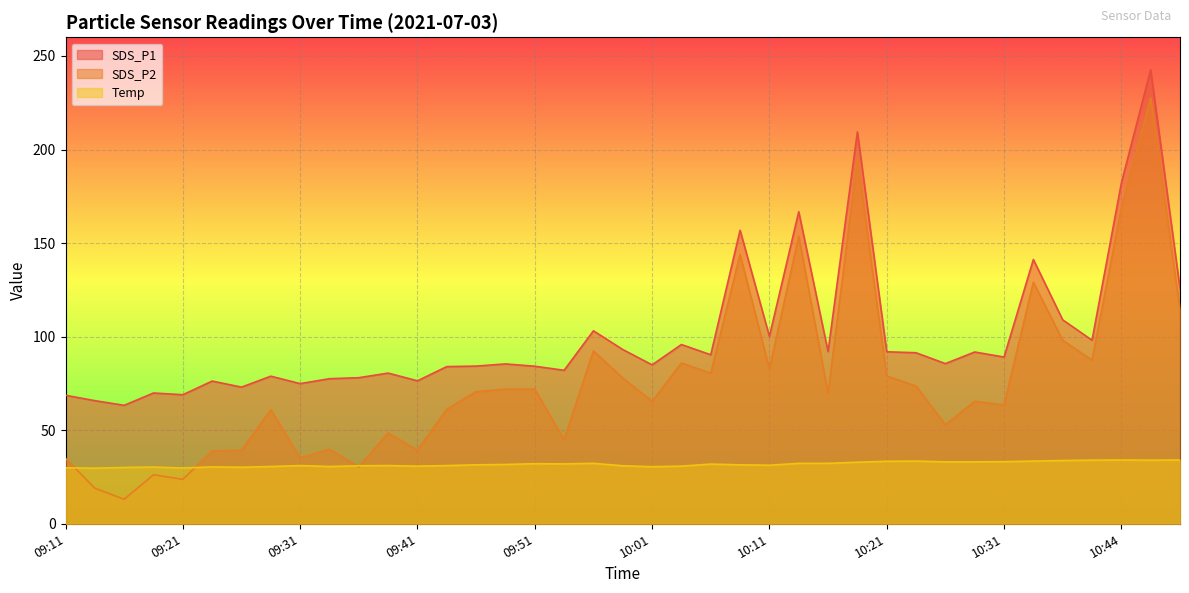

True or false: SDS_P1 and Temp cross at least once.

False